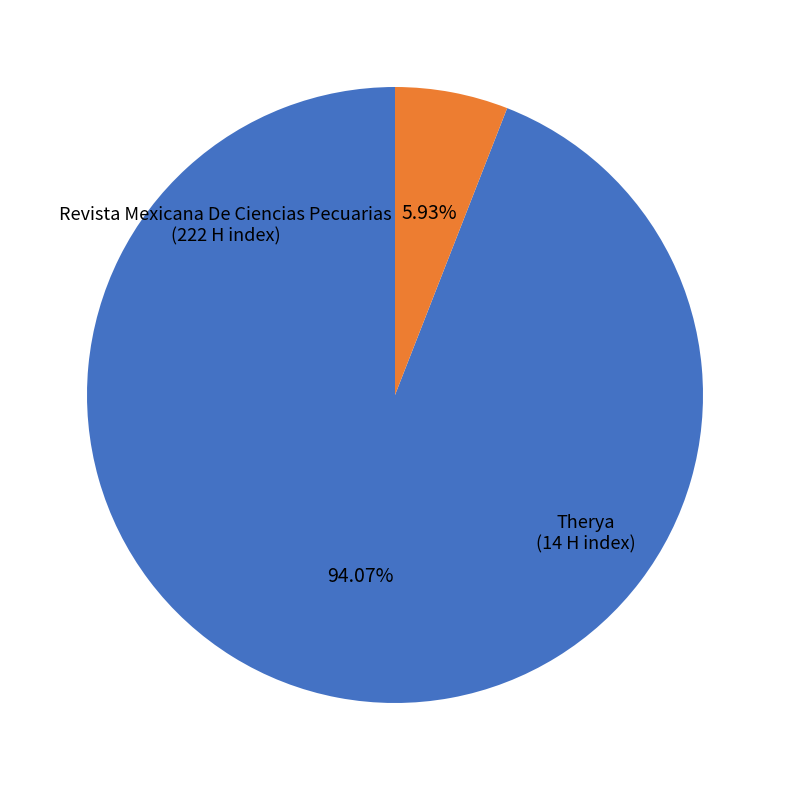

How many slices are in this pie chart?

2